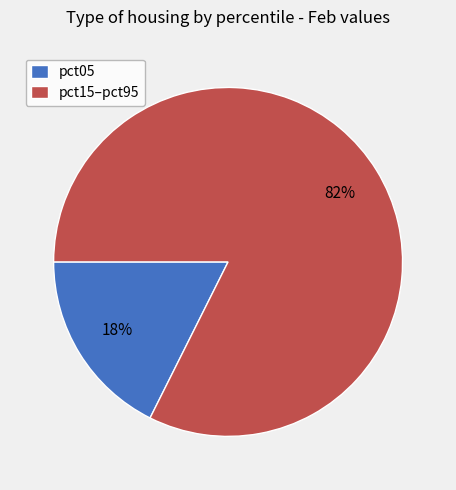

Between pct05 and pct15–pct95, which is larger?

pct15–pct95